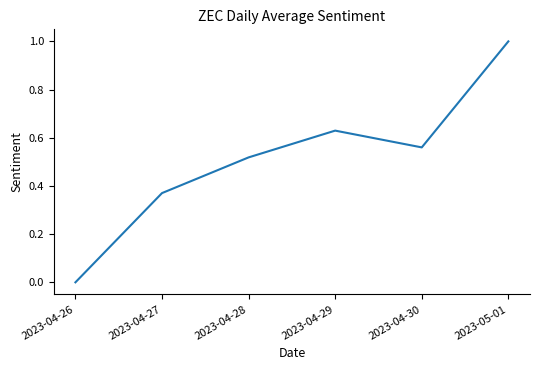

What is the sum of the values at 2023-04-30 and 2023-04-29?

1.2